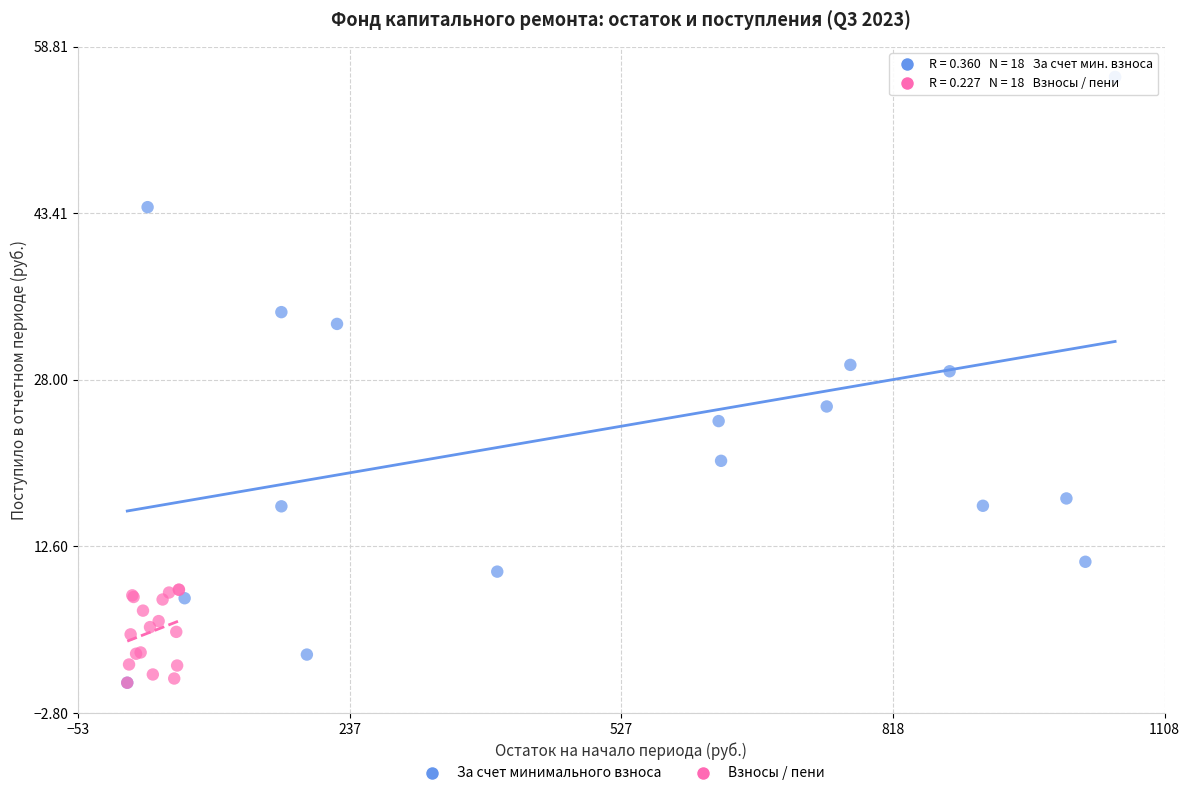

Which series has the widest spread of Y values?

За счет минимального взноса